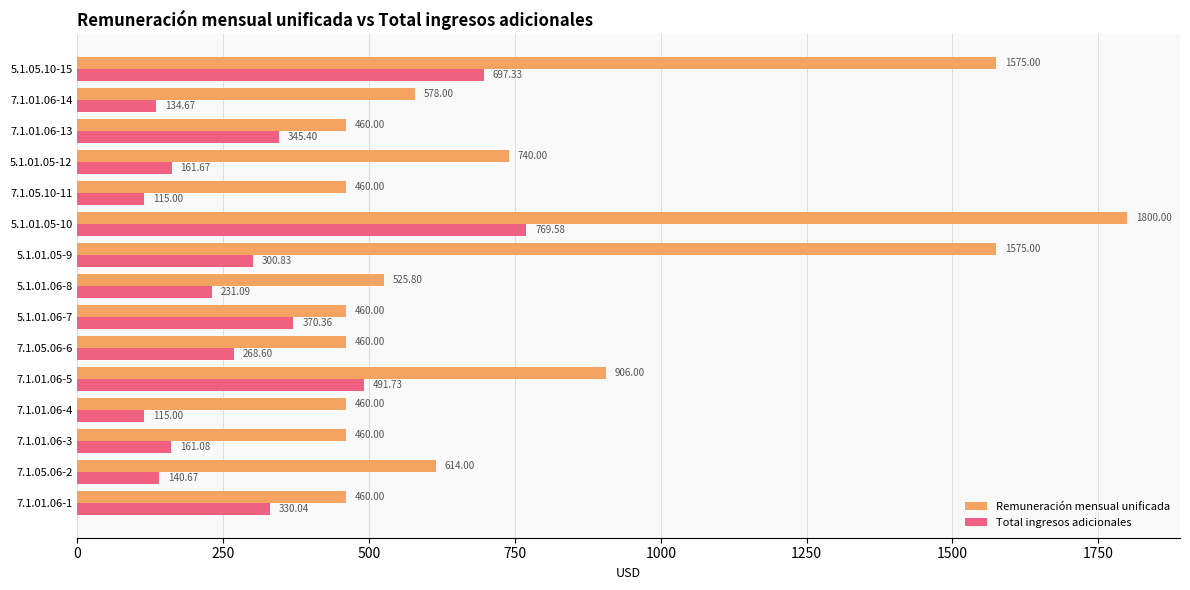

Which series has the widest spread of values?

Remuneración mensual unificada